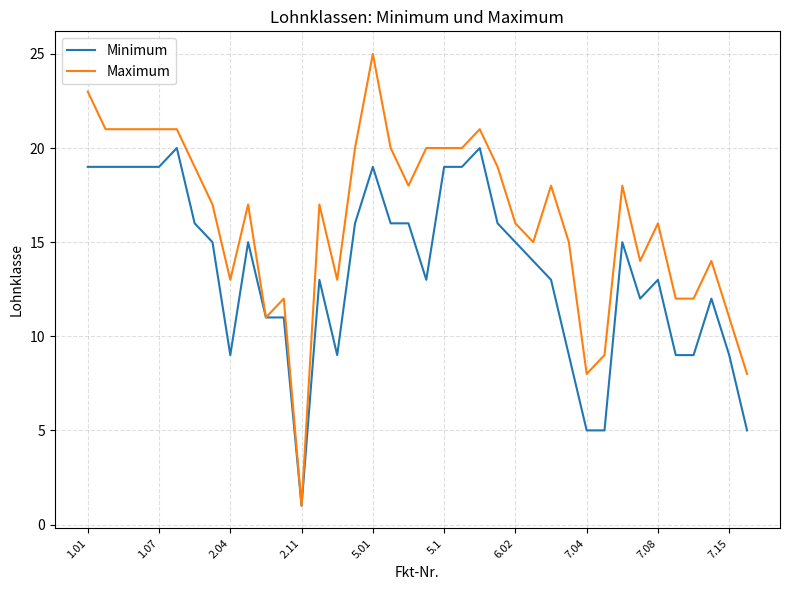

What is the highest value of the Minimum series?

20